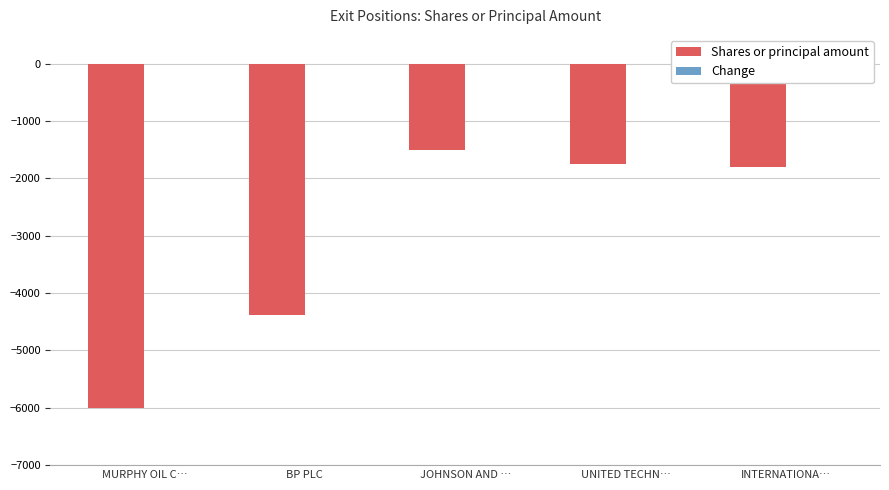

Are the bars horizontal?

No